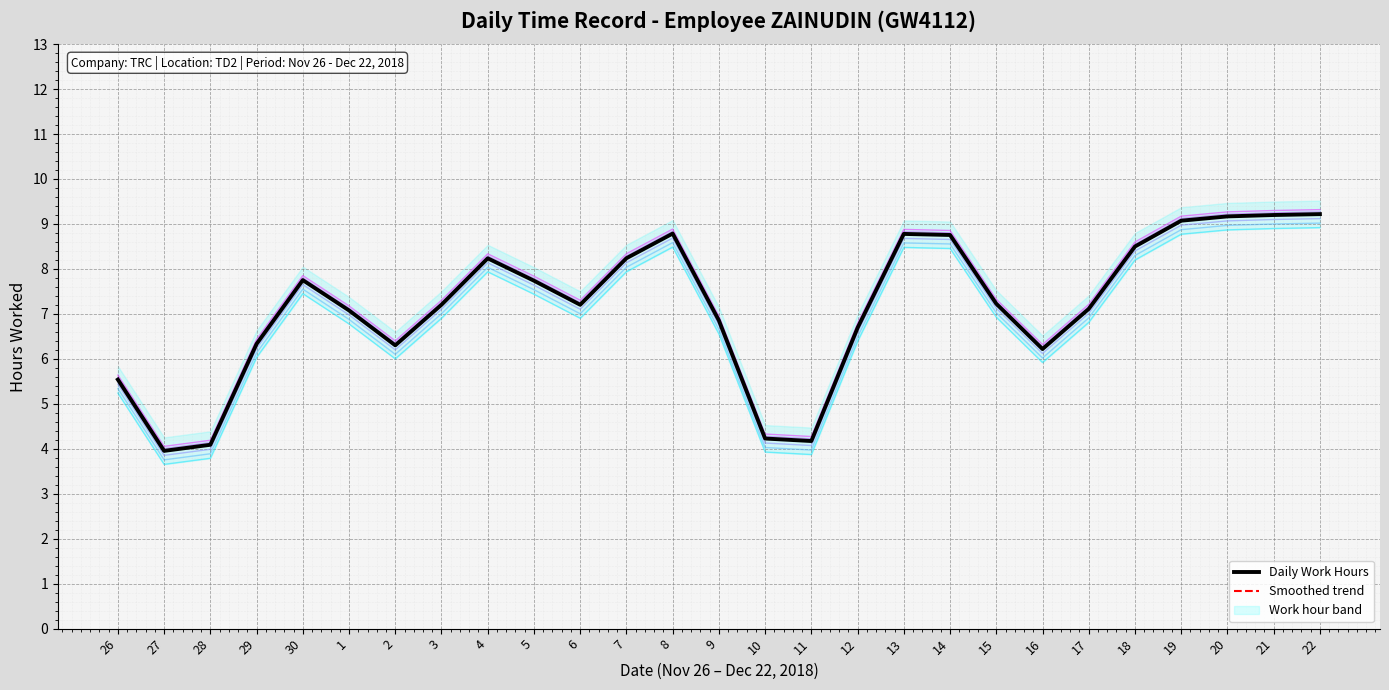

At which category is the sum across all series the highest?

22